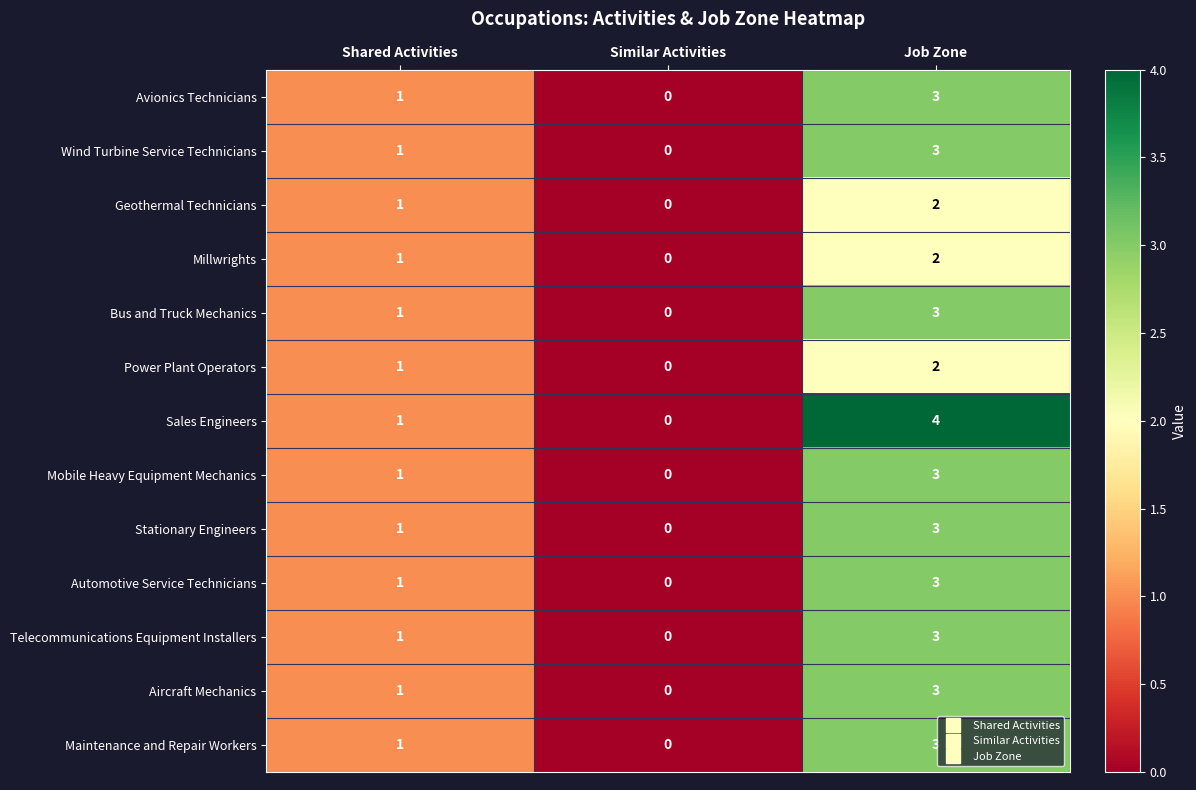

List the labels in order of Automotive Service Technicians value, smallest first.

Similar Activities, Shared Activities, Job Zone